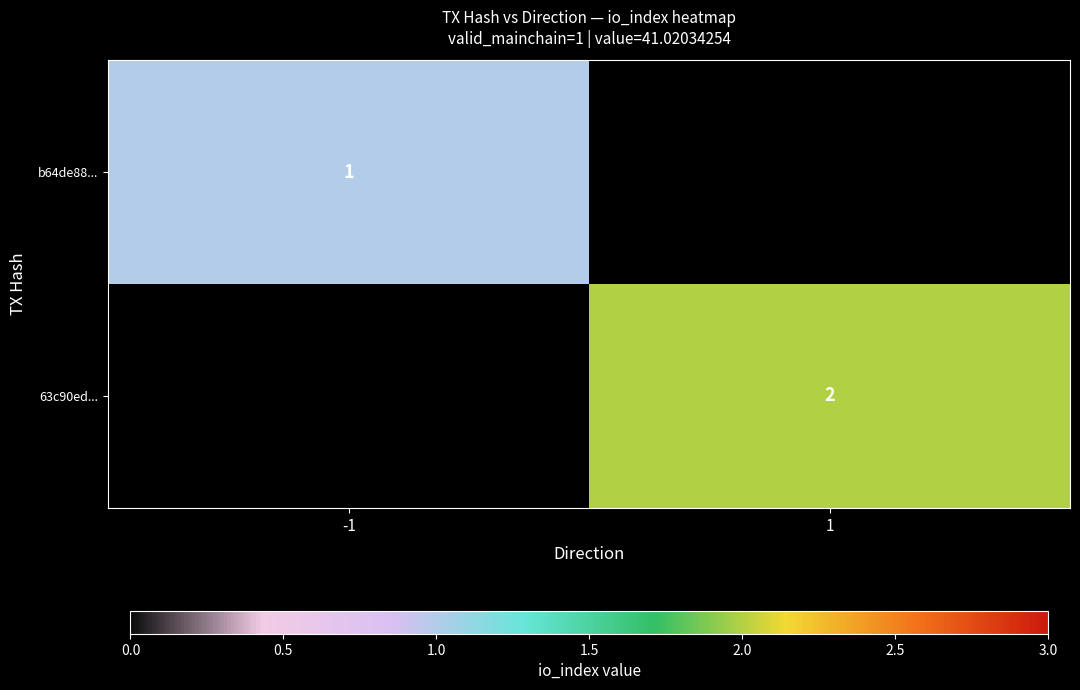

Is it true that 63c90ed... equals 3 at 1?

False